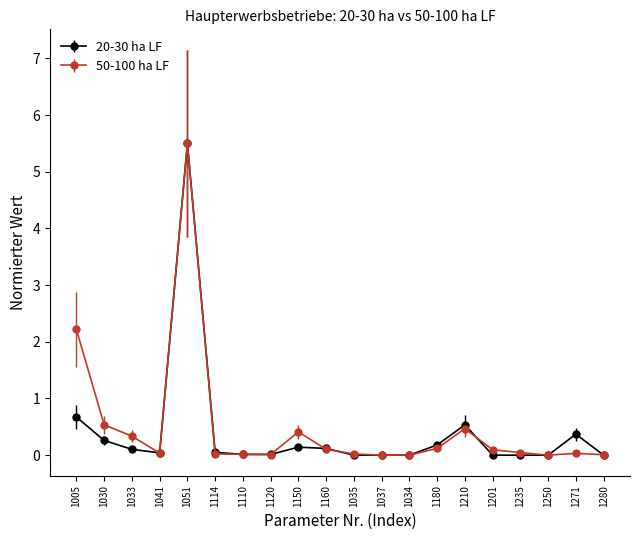

What are all the series names shown in the legend?

20-30 ha LF, 50-100 ha LF